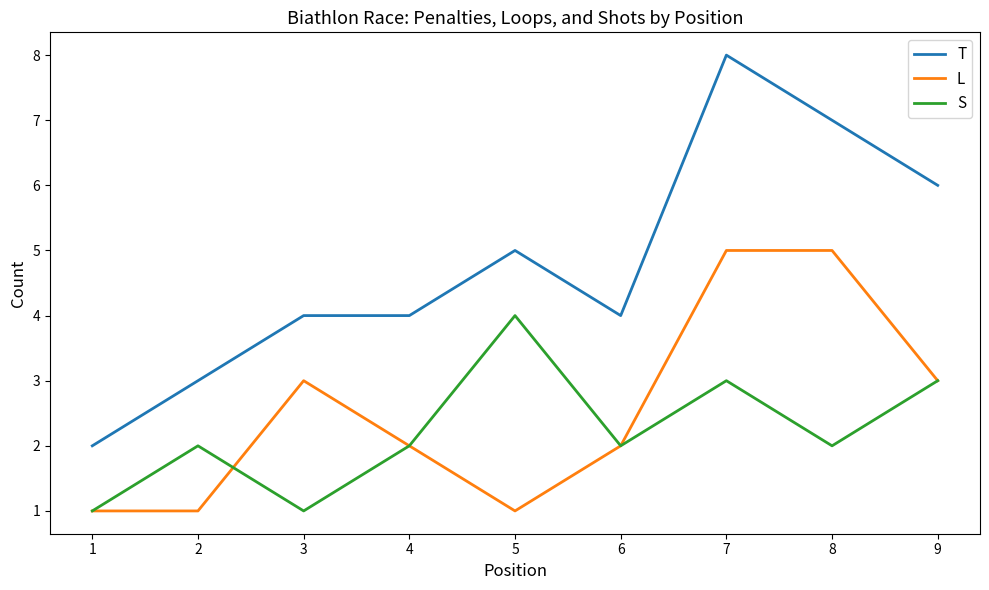

What is the total value across all series at 7?

16